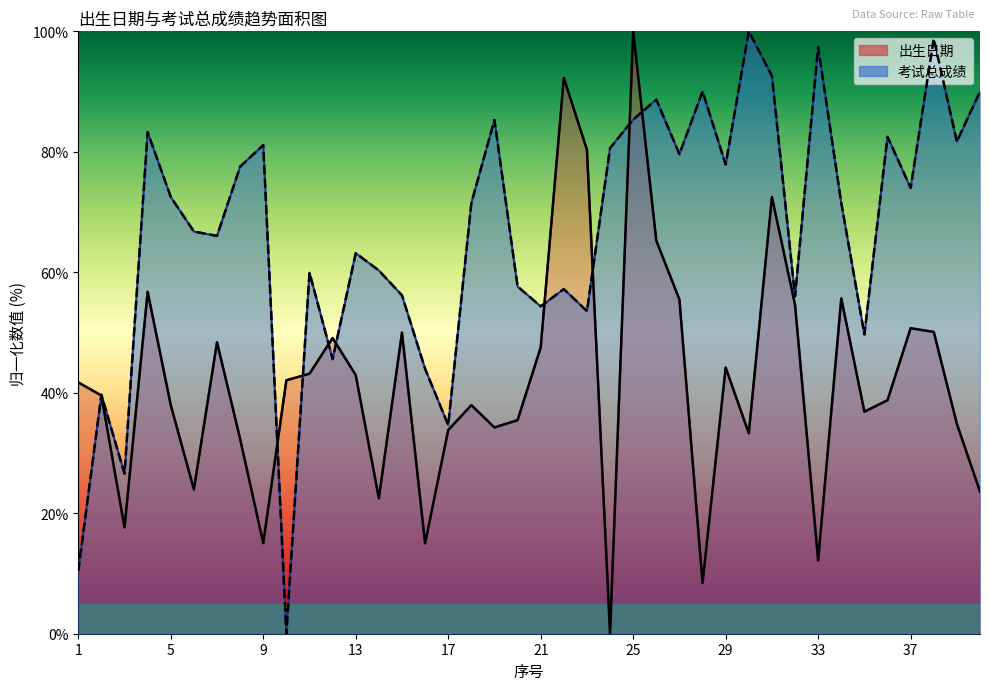

Reading left to right, transcribe all the data shown in this chart.

出生日期 (归一化): 41.7	39.5	17.6	56.8	37.9	24.0	48.4	32.3	15.0	42.1	43.2	49.1	42.9	22.5	50.0	15.0	33.8	37.9	34.2	35.4	47.5	92.3	80.3	0.0	100.0	65.3	55.5	8.4	44.2	33.3	72.5	54.6	12.2	55.7	36.9	38.8	50.7	50.1	34.8	23.6
考试总成绩 (归一化): 10.4	39.7	26.6	83.3	72.5	66.8	66.0	77.5	81.1	0.0	59.9	45.6	63.2	60.3	56.2	44.0	34.6	71.5	85.3	57.6	54.3	57.2	53.6	80.6	85.4	88.7	79.6	90.0	77.9	100.0	92.6	56.0	97.4	71.5	49.7	82.5	74.0	98.8	81.7	90.0